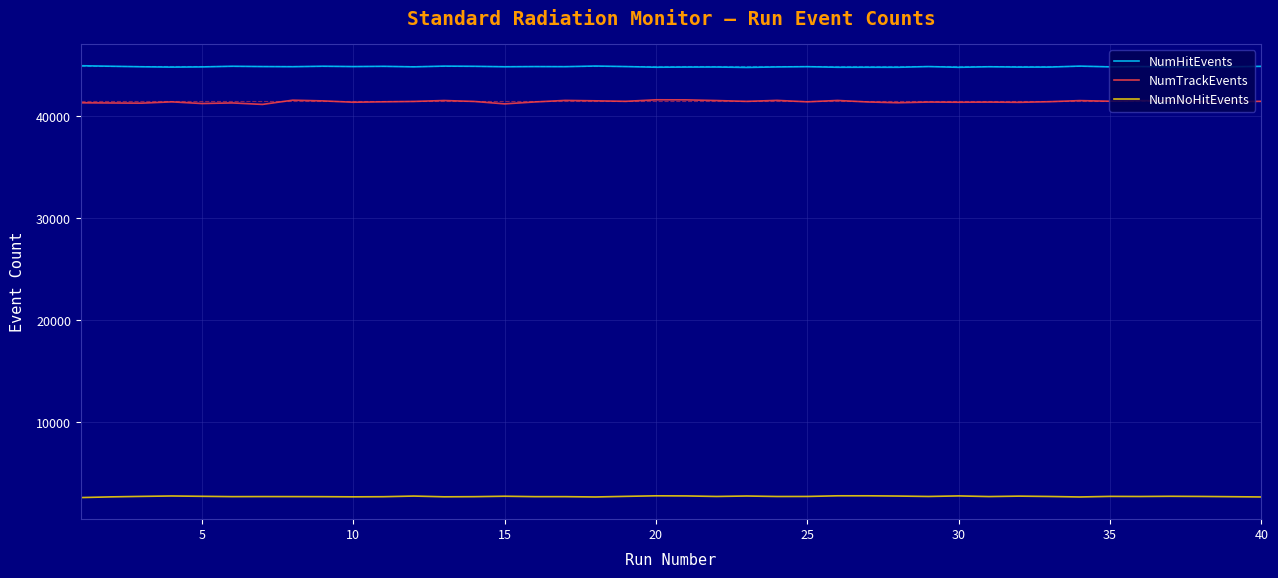

Which series has the largest total across all categories?

NumHitEvents